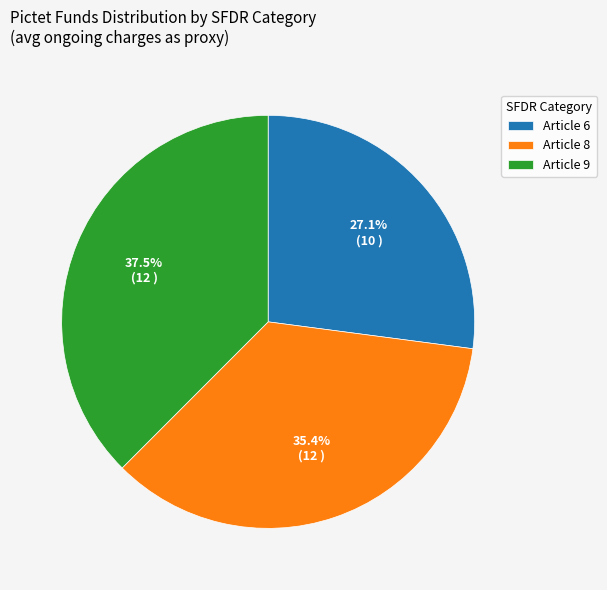

To the nearest percent, what is the difference between the Article 8 and Article 6 slice percentages?

8%